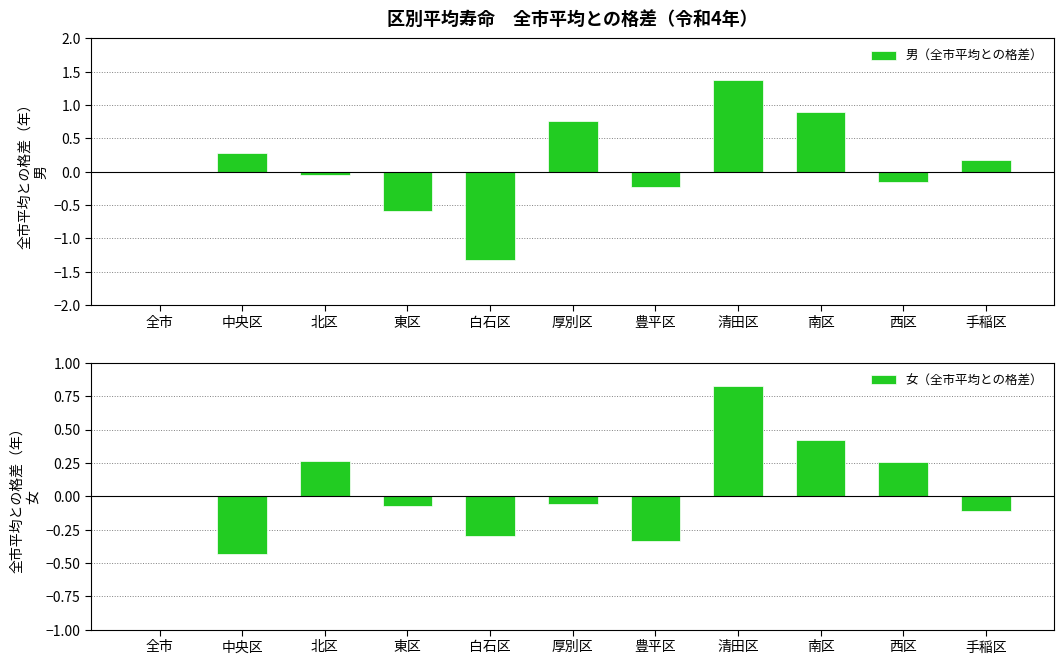

List the labels in order of 男（全市平均との格差） value, largest first.

清田区, 南区, 厚別区, 中央区, 手稲区, 全市, 北区, 西区, 豊平区, 東区, 白石区